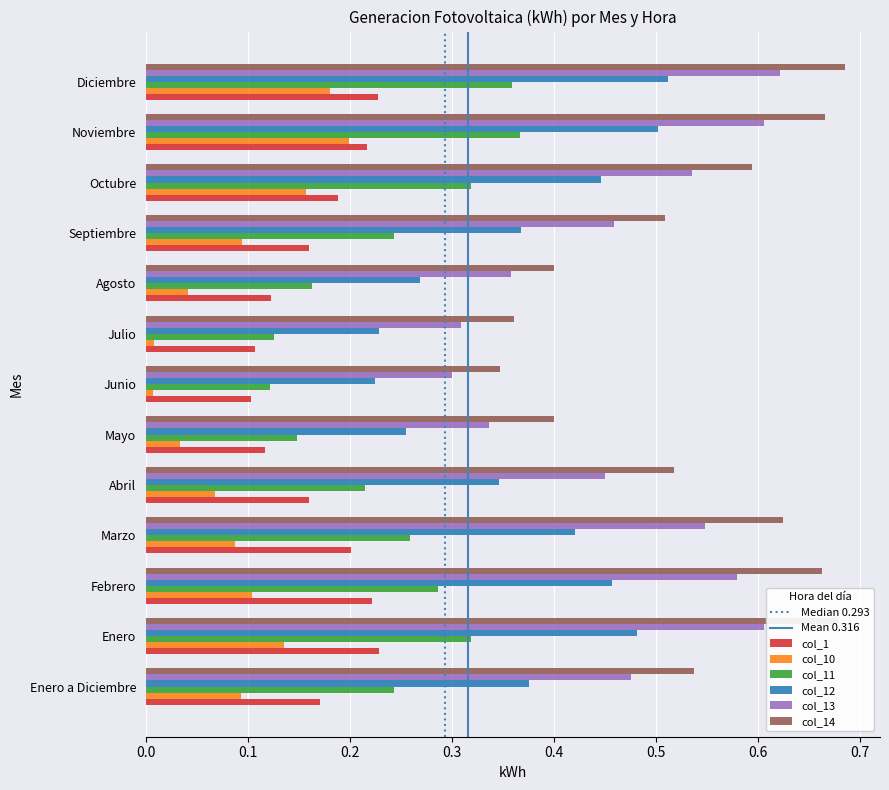

What is the sum of all col_14 values?

7.0